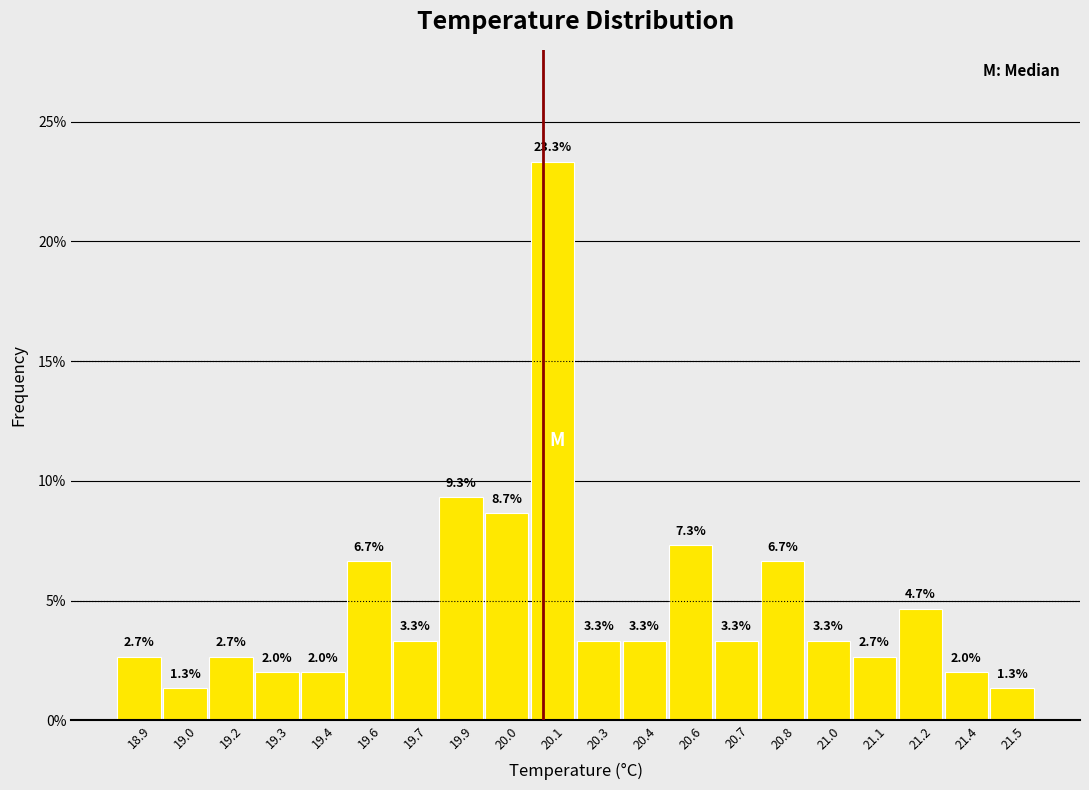

Reading left to right, list all the values displayed in this chart.

2.7	1.3	2.7	2.0	2.0	6.7	3.3	9.3	8.7	23.3	3.3	3.3	7.3	3.3	6.7	3.3	2.7	4.7	2.0	1.3